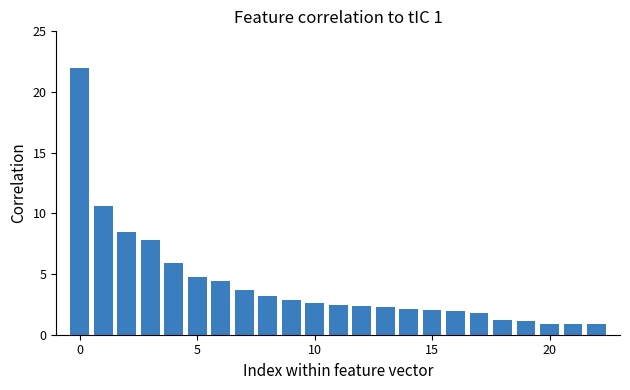

What is the difference between the maximum and minimum values?

21.2